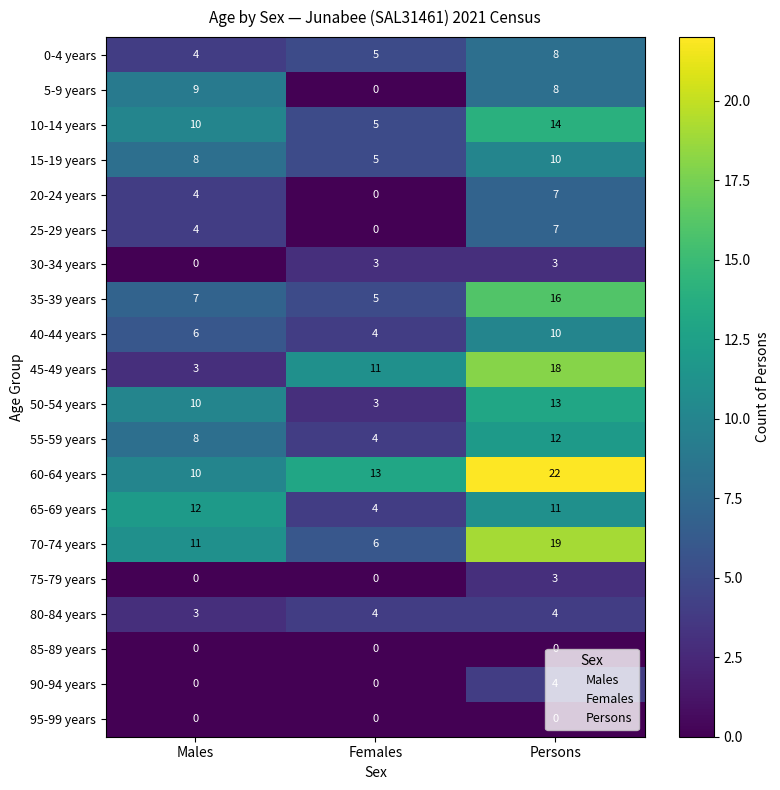

What is the sum of all 80-84 years values?

11